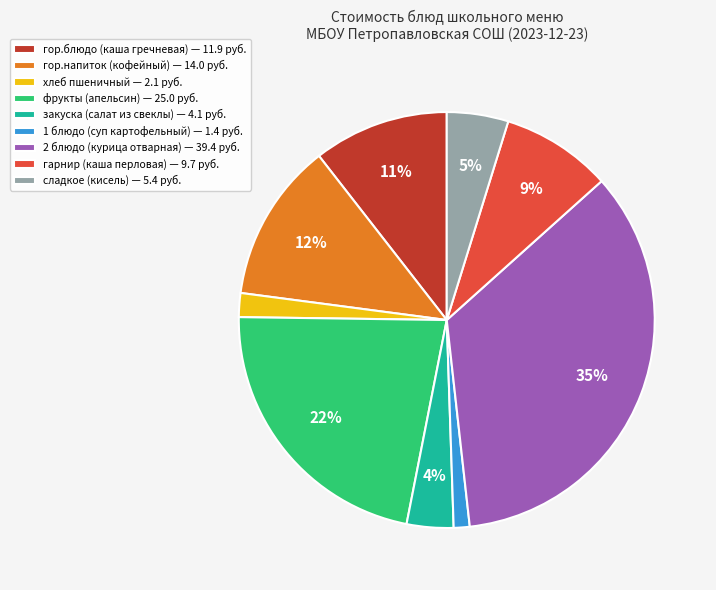

To the nearest percent, what percentage of the pie is фрукты (апельсин)?

22%